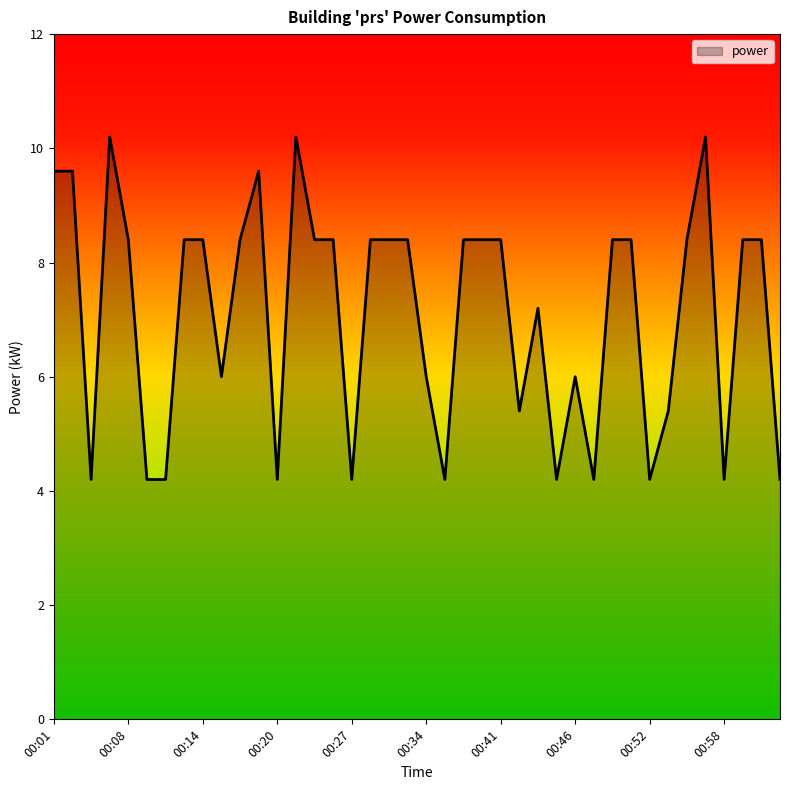

What is the maximum value shown in the chart?

10.2